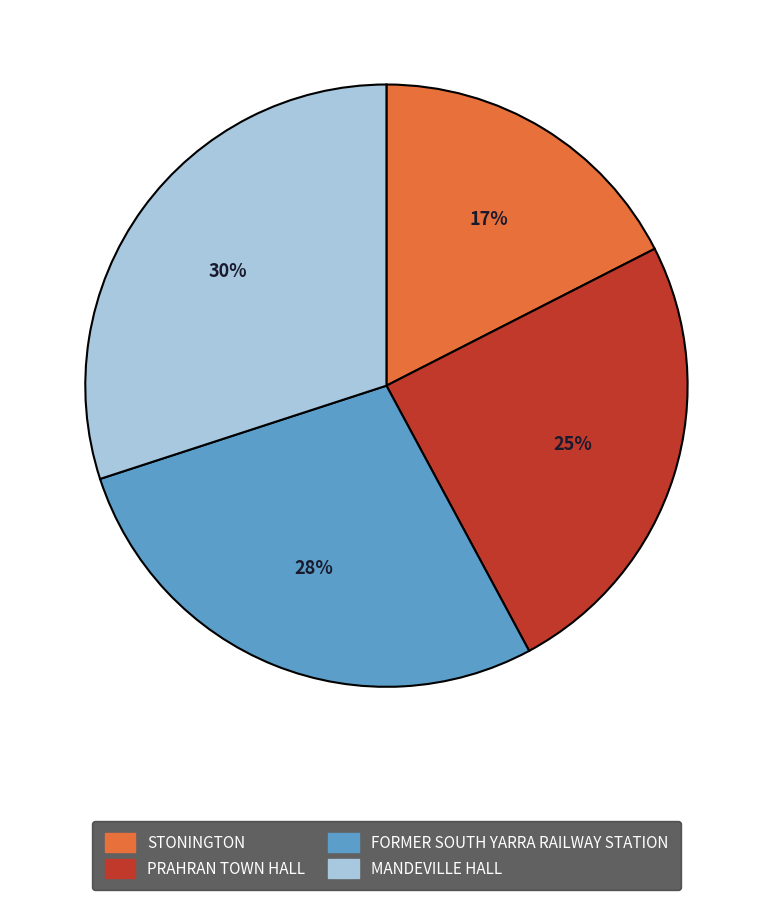

To the nearest percent, what is the average slice percentage?

25%